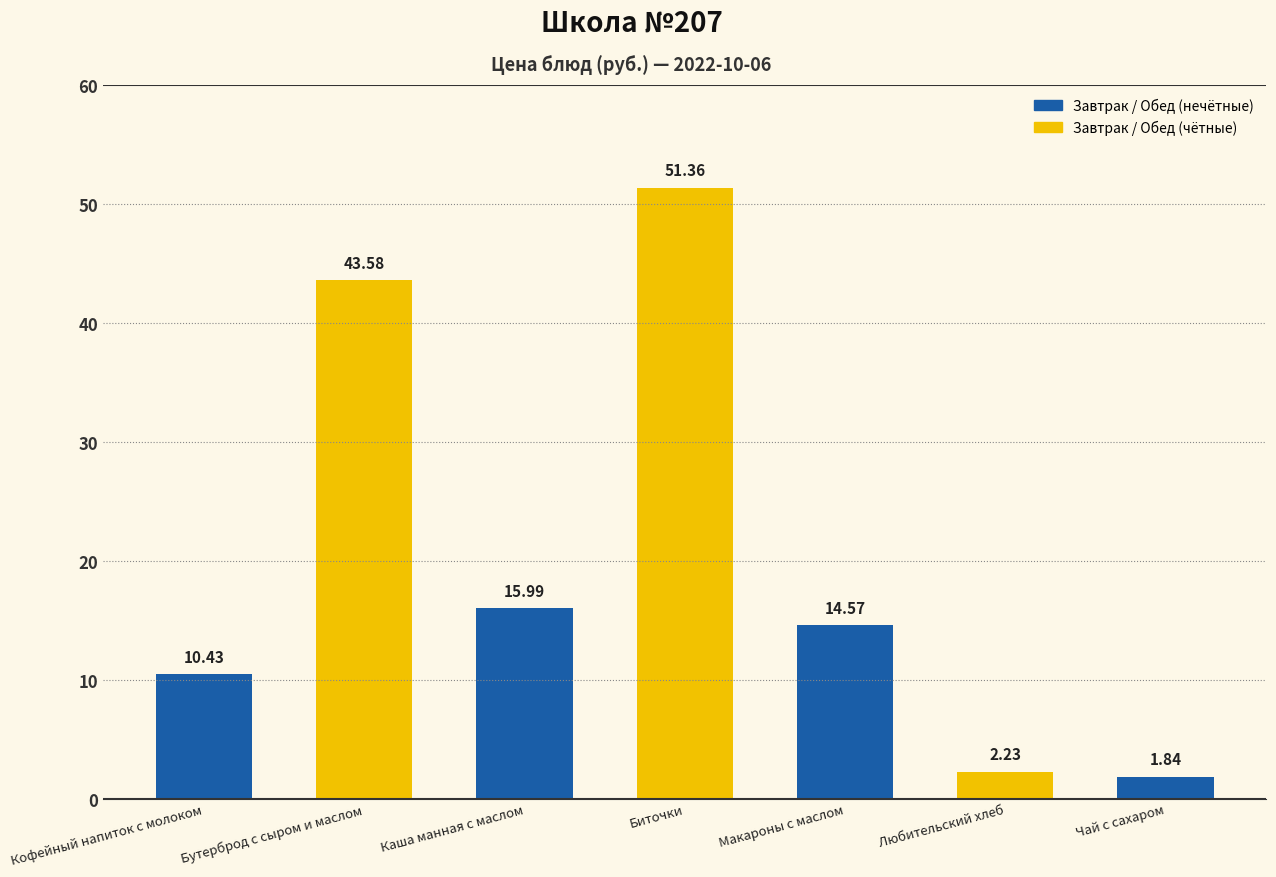

What is the greatest value displayed?

51.4